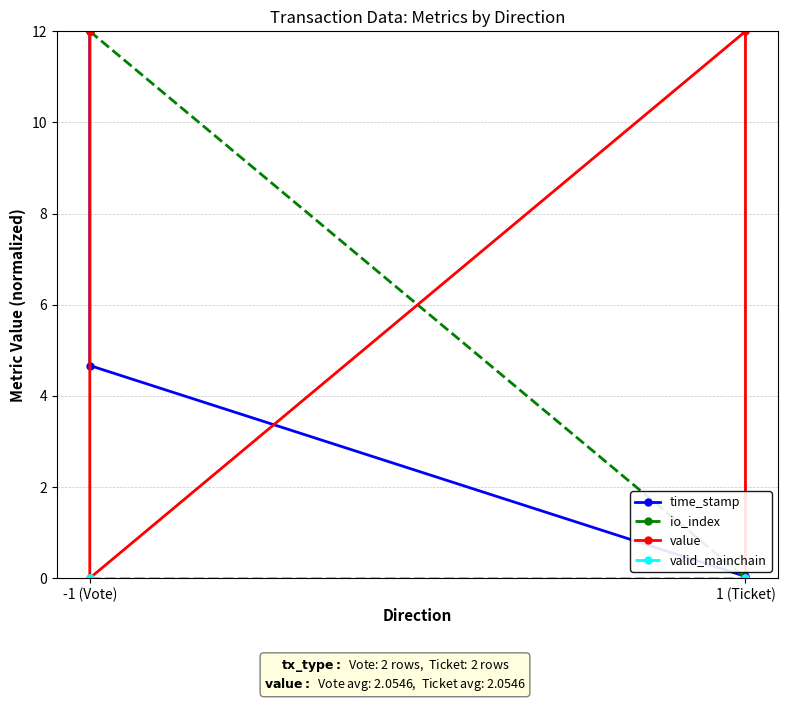

Count the io_index values in the range 0 to 12.

4